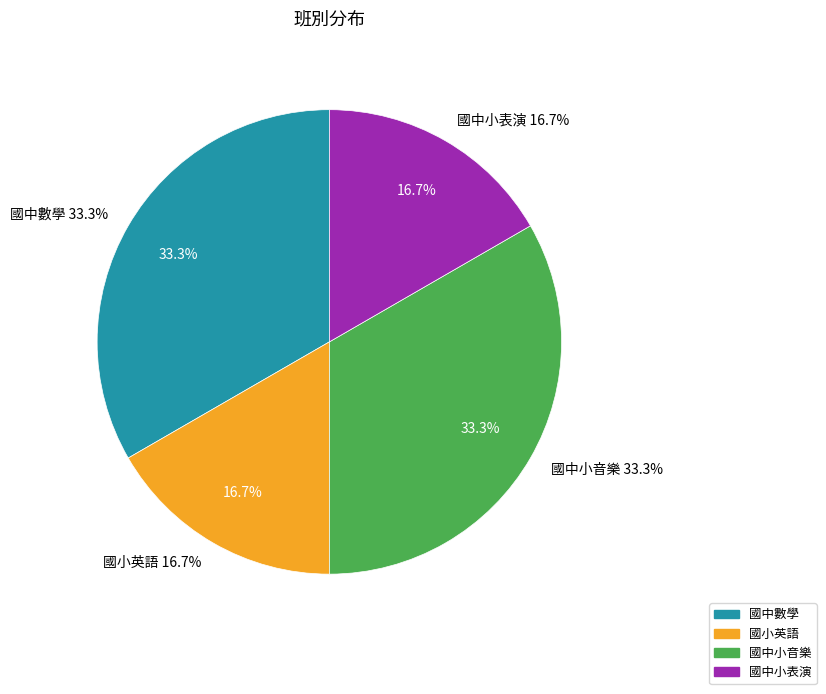

To the nearest percent, what is the average slice percentage?

25%